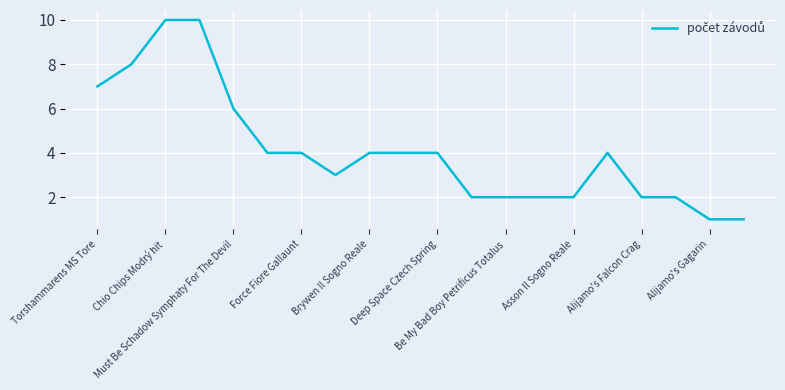

What is the maximum value shown in the chart?

10